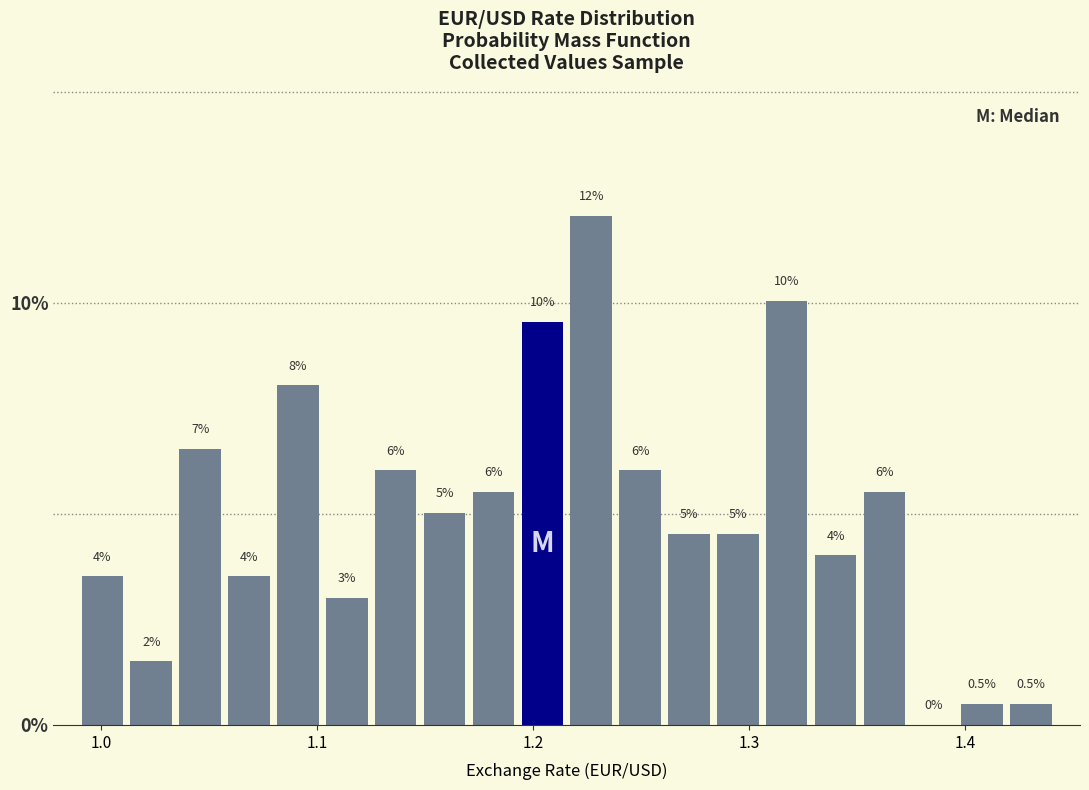

Read against the x-axis, roughly where is the centre of the tallest bar?

1.23